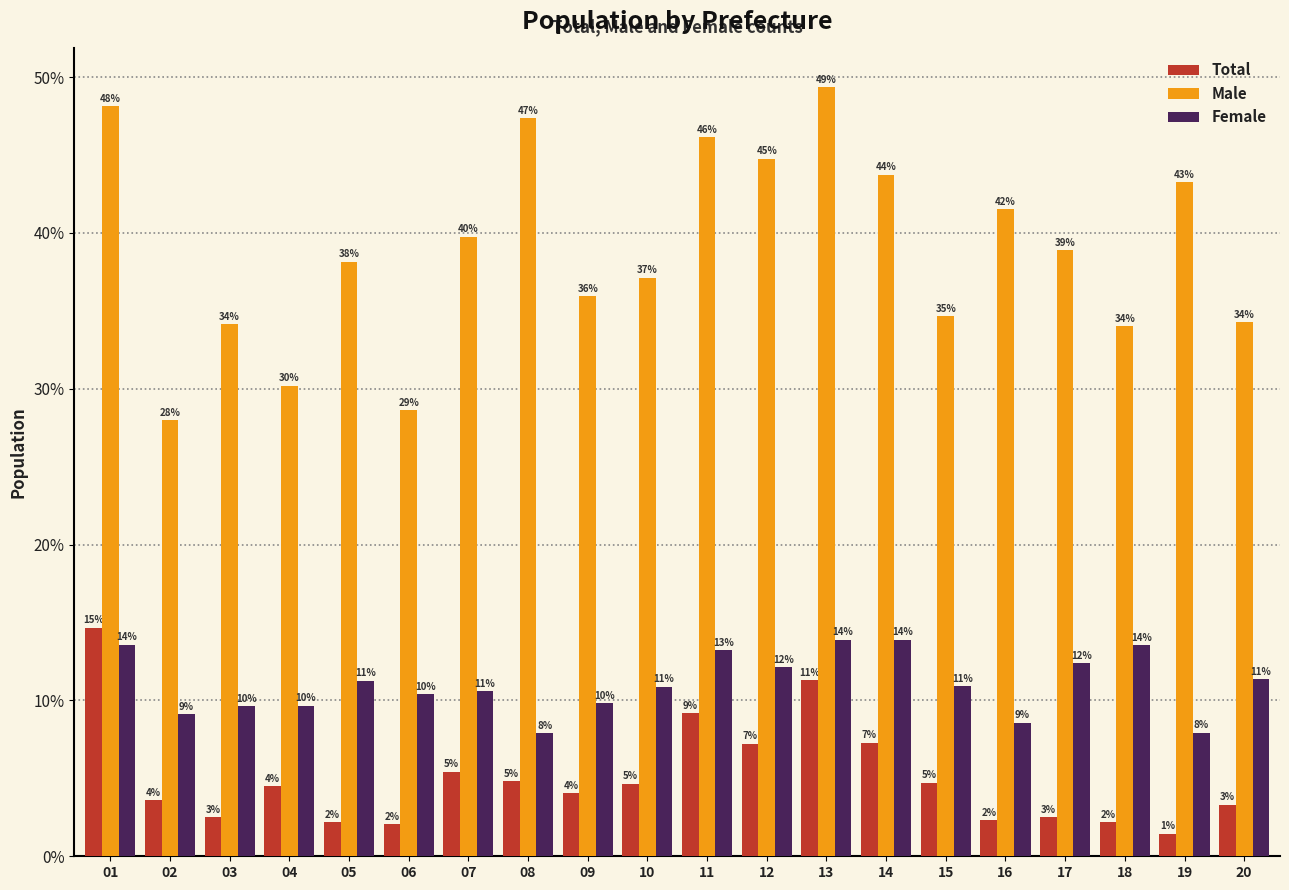

Are the bars horizontal?

No